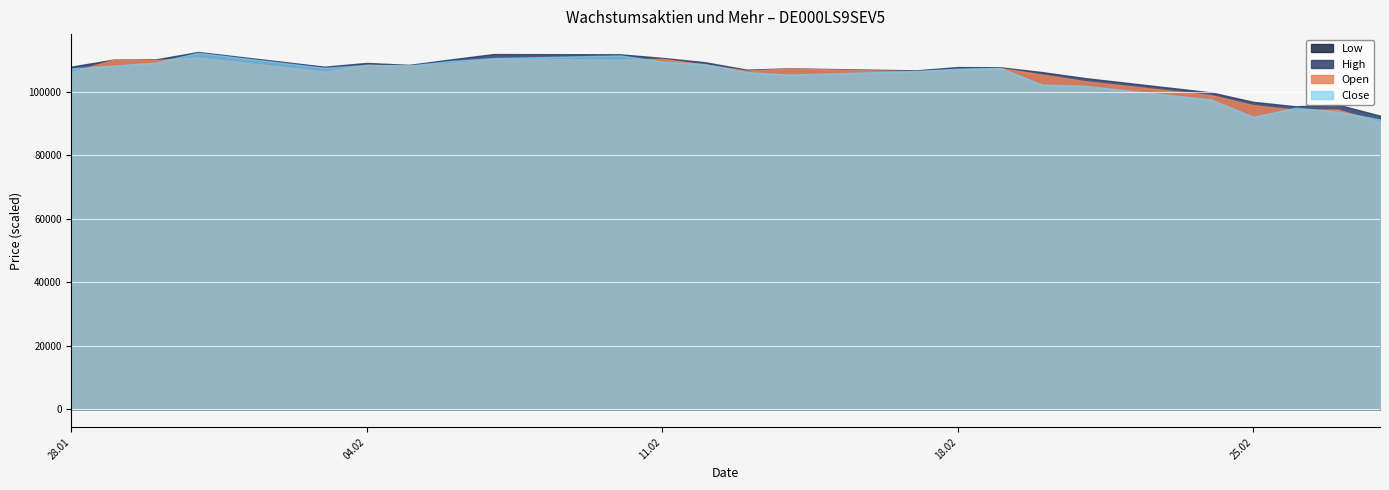

Reading left to right, extract all data points from this chart.

Open: 28.01.2025=106140	29.01.2025=110107	30.01.2025=109982	31.01.2025=110828	03.02.2025=106339	04.02.2025=108471	05.02.2025=108263	06.02.2025=109050	07.02.2025=110444	10.02.2025=110102	11.02.2025=110376	12.02.2025=108589	13.02.2025=106657	14.02.2025=107317	17.02.2025=106458	18.02.2025=106997	19.02.2025=107481	20.02.2025=105410	21.02.2025=103346	24.02.2025=98932	25.02.2025=95769	26.02.2025=94316	27.02.2025=94422	28.02.2025=90444
High: 28.01.2025=107911	29.01.2025=110121	30.01.2025=110175	31.01.2025=112518	03.02.2025=107882	04.02.2025=109072	05.02.2025=108446	06.02.2025=110198	07.02.2025=111865	10.02.2025=111789	11.02.2025=110664	12.02.2025=109314	13.02.2025=106942	14.02.2025=107357	17.02.2025=106726	18.02.2025=107768	19.02.2025=107708	20.02.2025=106180	21.02.2025=104320	24.02.2025=99790	25.02.2025=96819	26.02.2025=95419	27.02.2025=95947	28.02.2025=92474
Low: 28.01.2025=104680	29.01.2025=107924	30.01.2025=108321	31.01.2025=110682	03.02.2025=105207	04.02.2025=107894	05.02.2025=107685	06.02.2025=108913	07.02.2025=110109	10.02.2025=109978	11.02.2025=109514	12.02.2025=107192	13.02.2025=105747	14.02.2025=105060	17.02.2025=106328	18.02.2025=106504	19.02.2025=106588	20.02.2025=101334	21.02.2025=101569	24.02.2025=95482	25.02.2025=91904	26.02.2025=94187	27.02.2025=91931	28.02.2025=89068
Close: 28.01.2025=107315	29.01.2025=108243	30.01.2025=109168	31.01.2025=112257	03.02.2025=107529	04.02.2025=108425	05.02.2025=108256	06.02.2025=109701	07.02.2025=110587	10.02.2025=111437	11.02.2025=109514	12.02.2025=108712	13.02.2025=106183	14.02.2025=105406	17.02.2025=106524	18.02.2025=107255	19.02.2025=107506	20.02.2025=102261	21.02.2025=101871	24.02.2025=97572	25.02.2025=92114	26.02.2025=94974	27.02.2025=93756	28.02.2025=91271